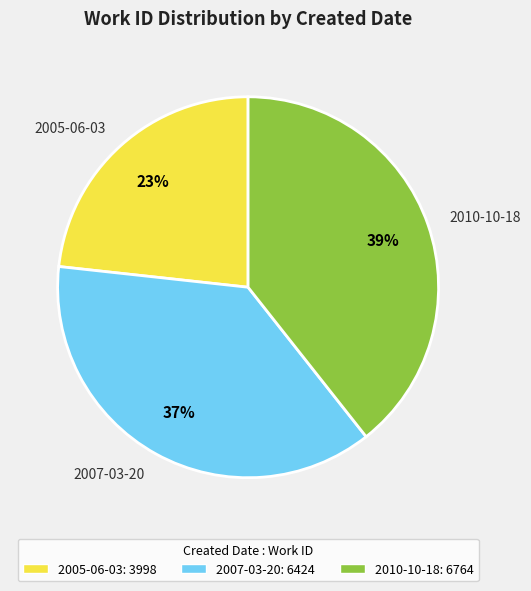

Count the number of slices in the pie.

3